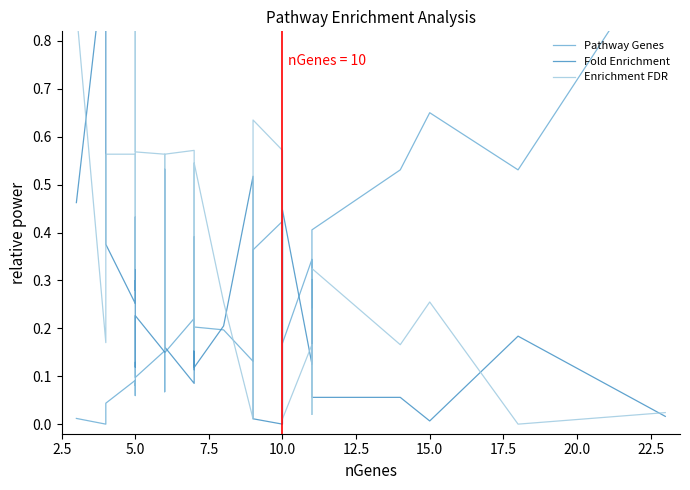

Is this an area chart (filled region under the line)?

No